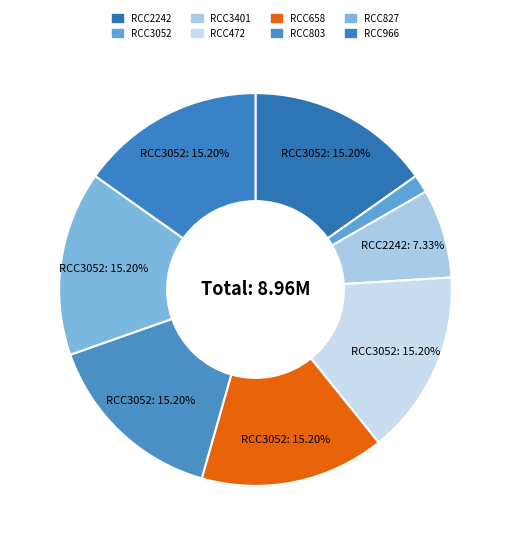

How many slices are in this pie chart?

8